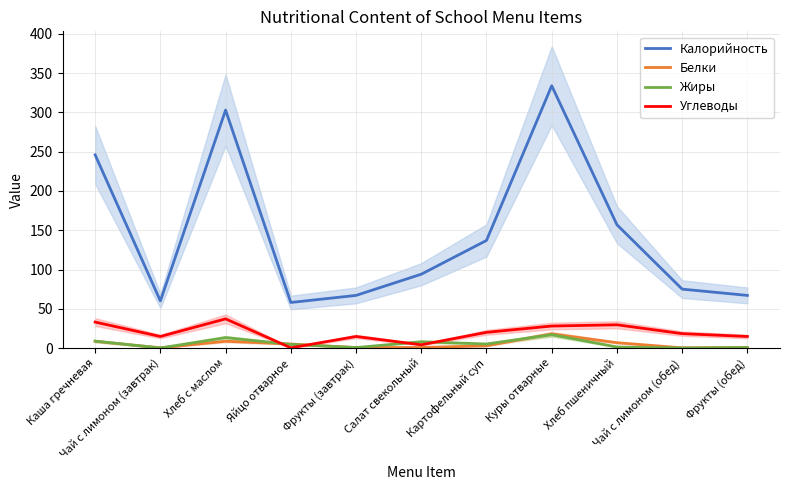

The Углеводы series shows 6.0 at Салат свекольный. True or false?

False